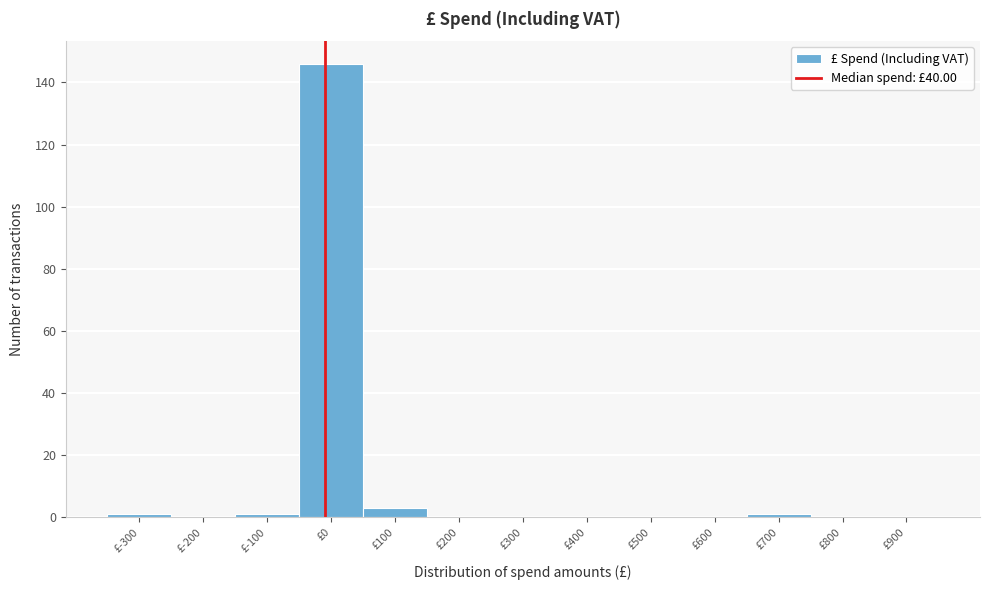

Reading left to right, list all the values displayed in this chart.

£-300=1	£-200=0	£-100=1	£0=146	£100=3	£200=0	£300=0	£400=0	£500=0	£600=0	£700=1	£800=0	£900=0